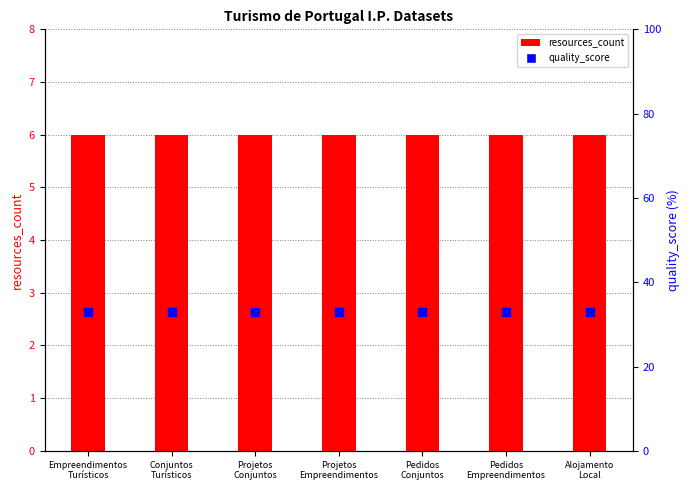

Which series has the largest total across all categories?

quality_score